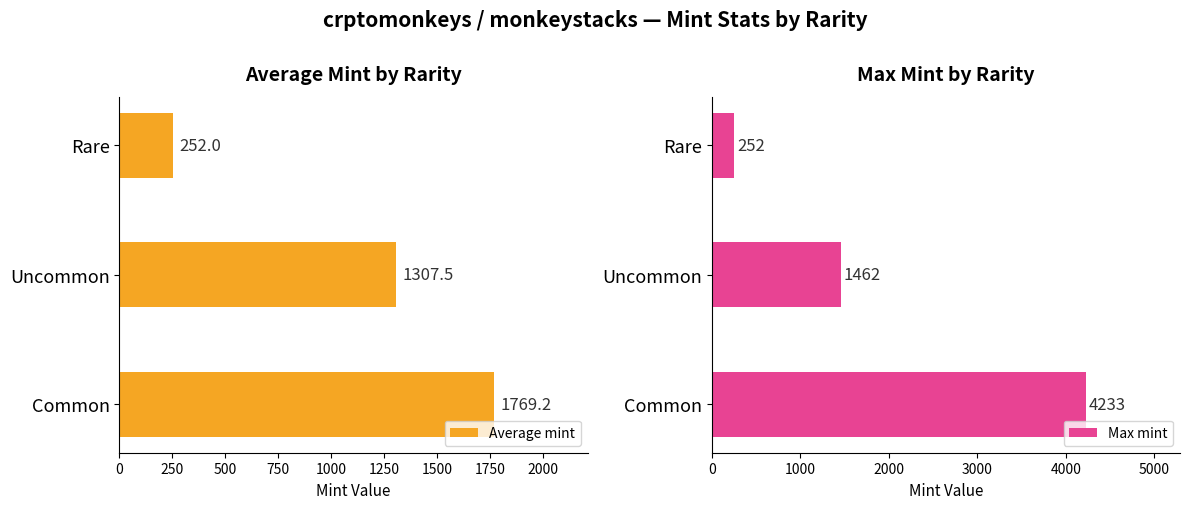

Is the value of Max mint at 500 greater than the value of Average mint at 250?

No